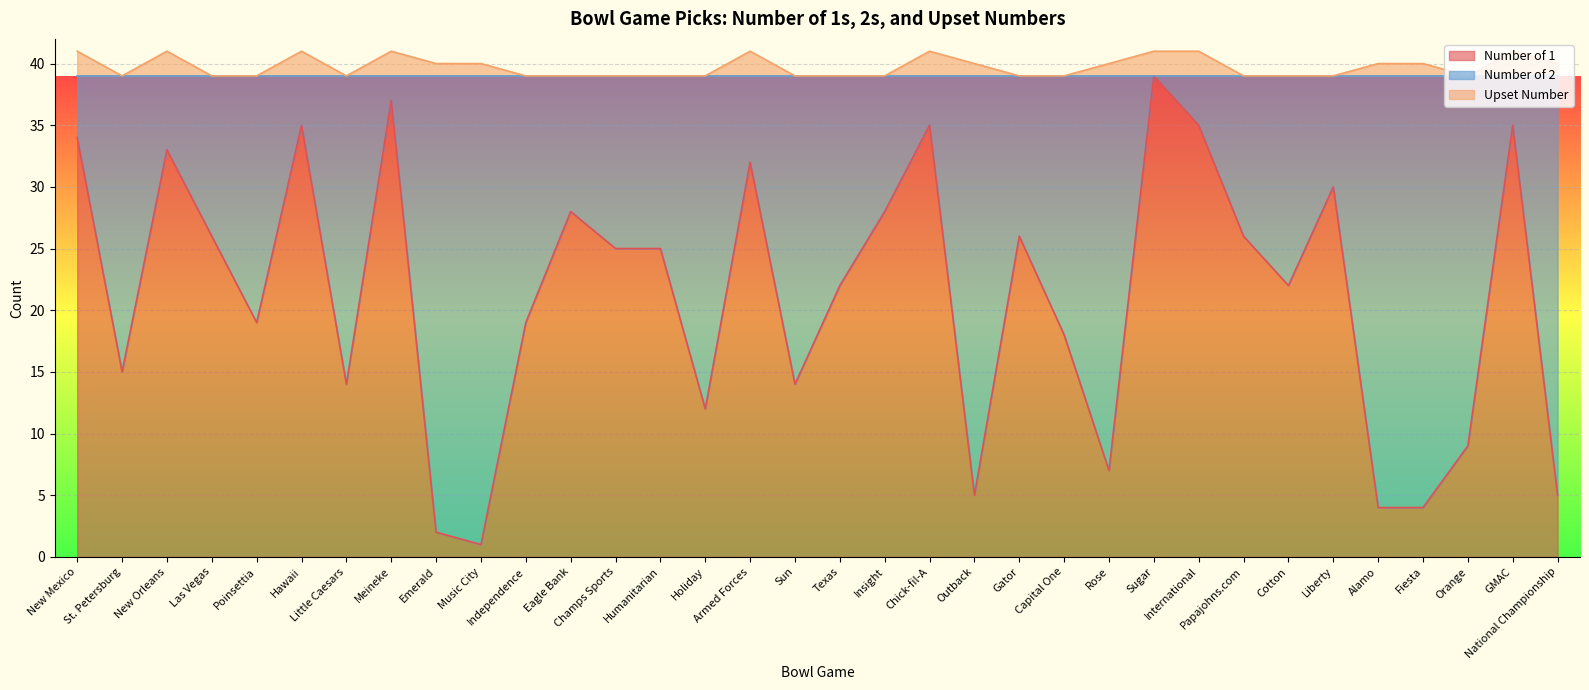

At which category is the sum across all series the highest?

Sugar